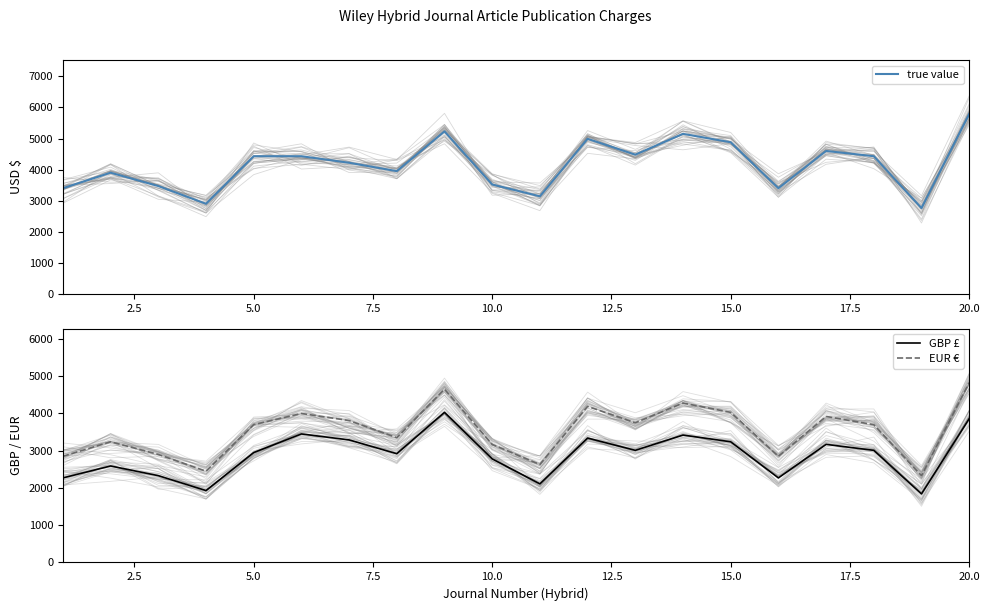

What is the lowest value of the true value series?

2760